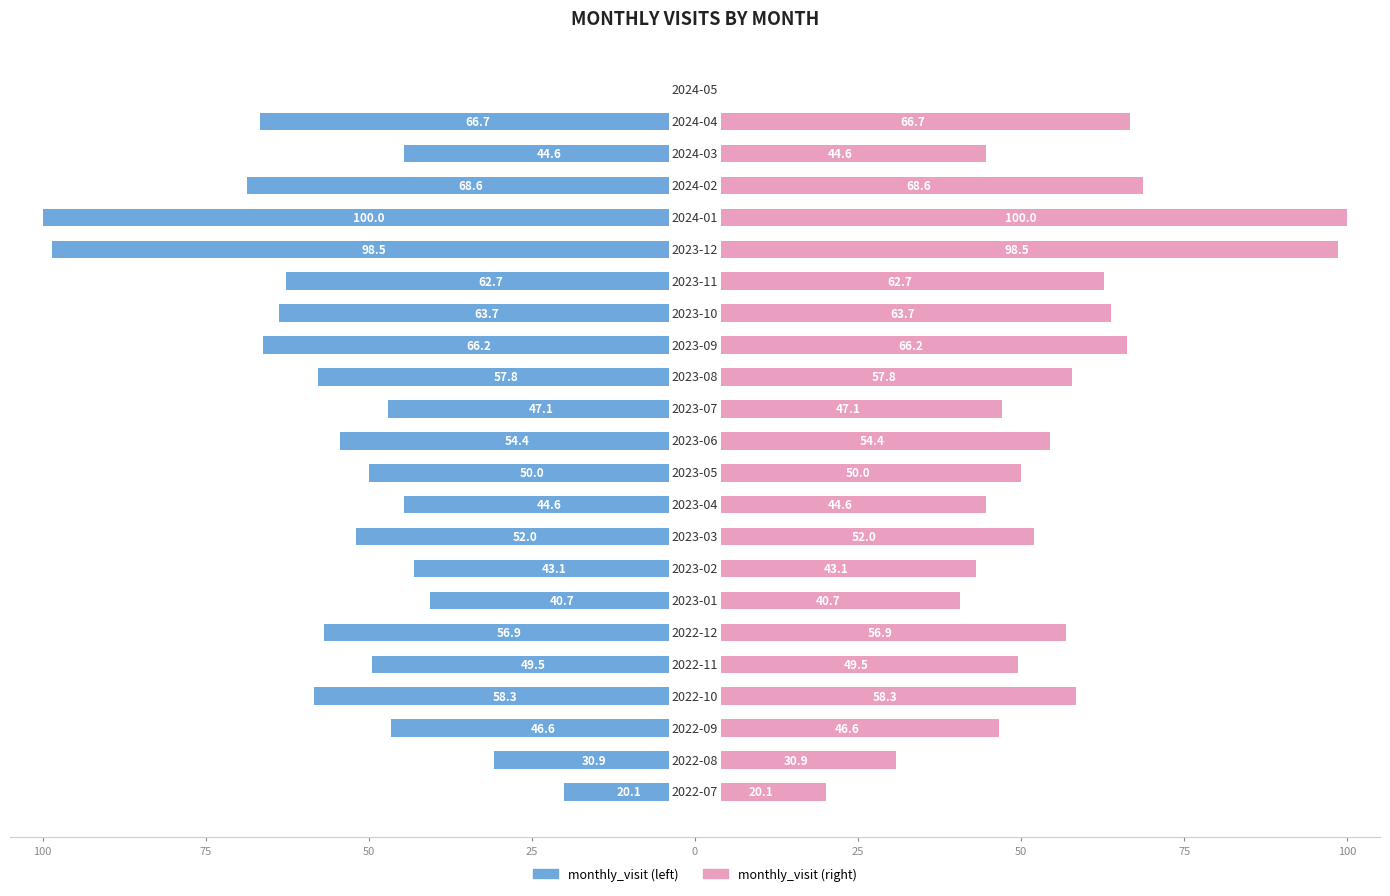

Rank the series at 20 from lowest to highest value.

monthly_visit (left), monthly_visit (right)